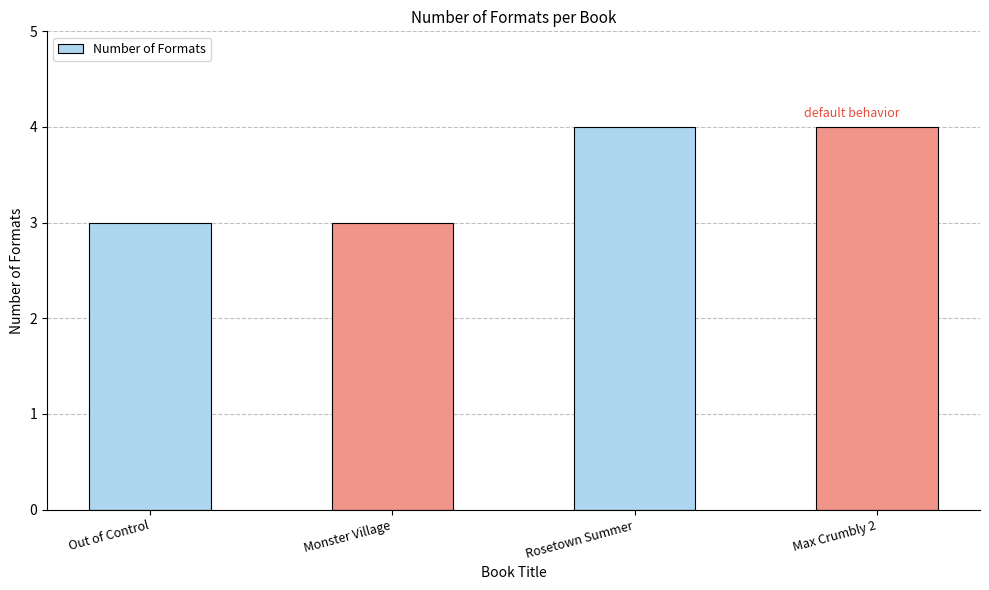

What is the label of the 2nd bar from the right?

Rosetown Summer